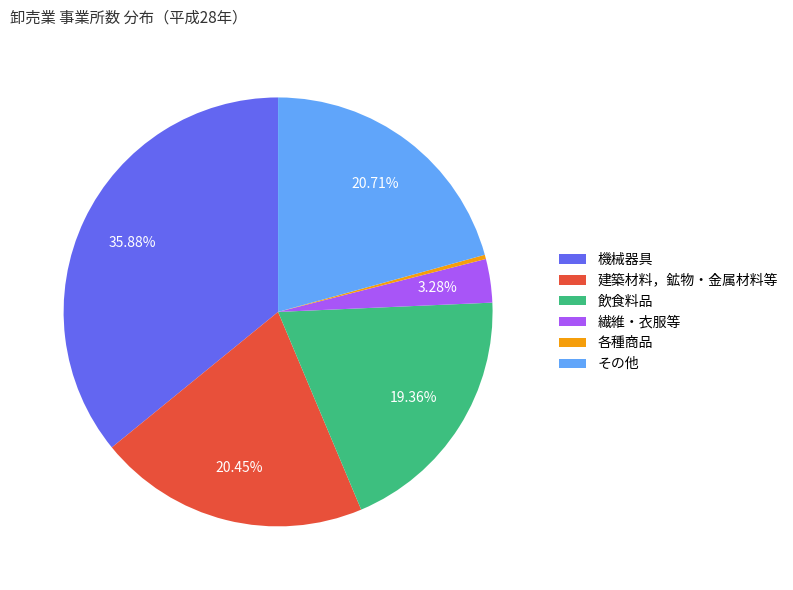

What is the ratio of the value at 飲食料品 to the value at 繊維・衣服等?

5.9